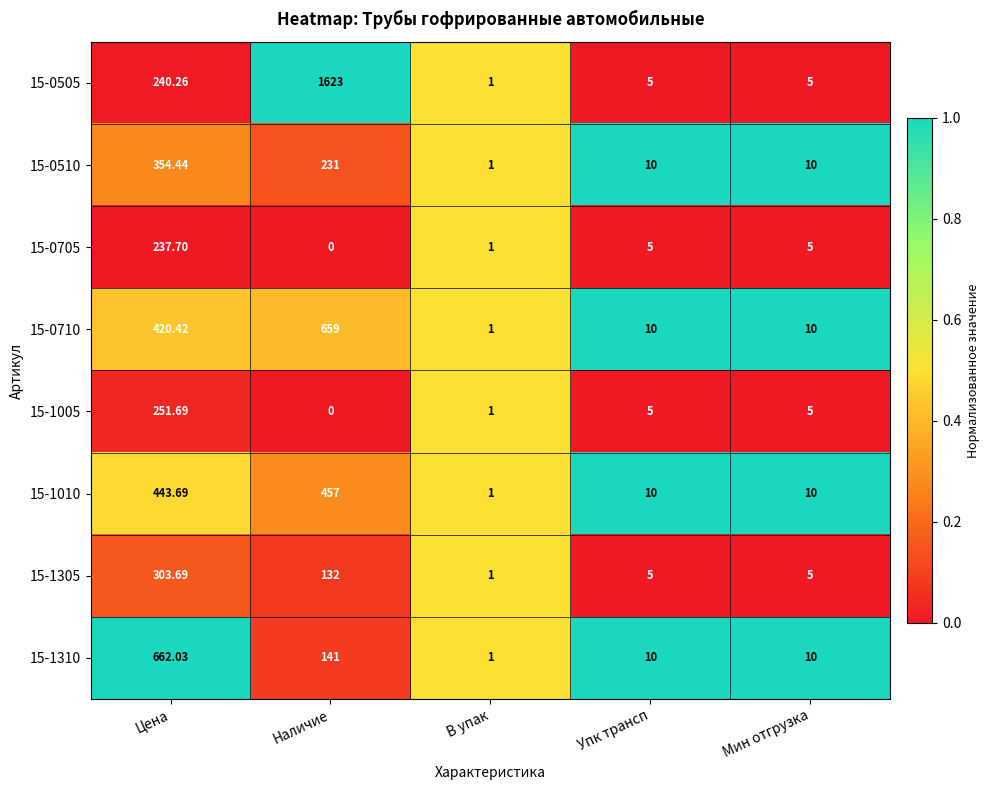

Where does the 15-0710 series first go above 10?

Цена